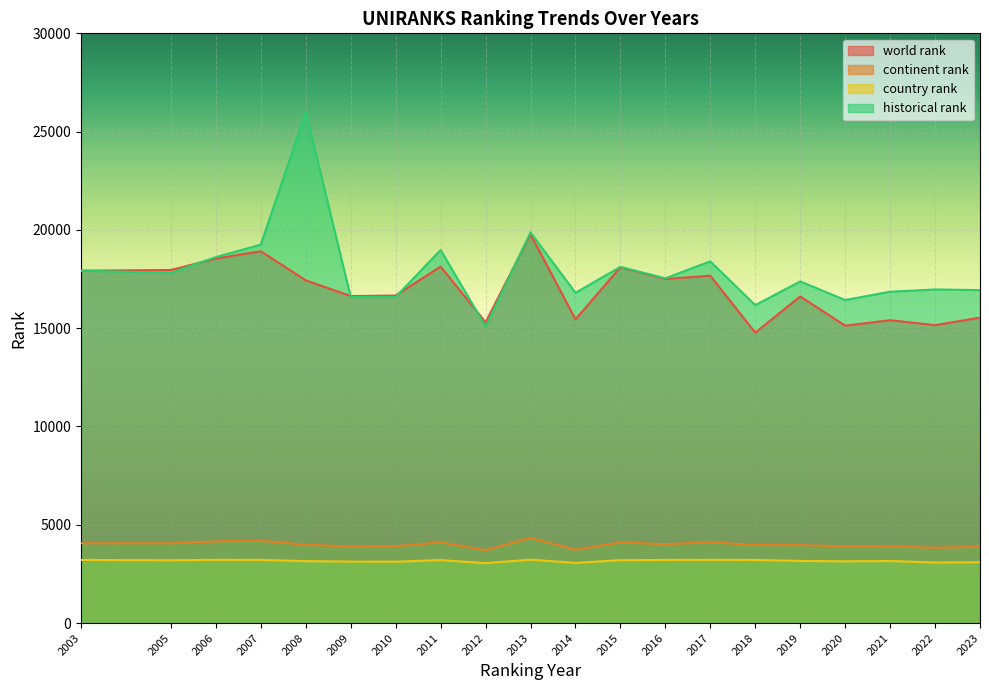

What is the total value across all series at 2013?

47209.5